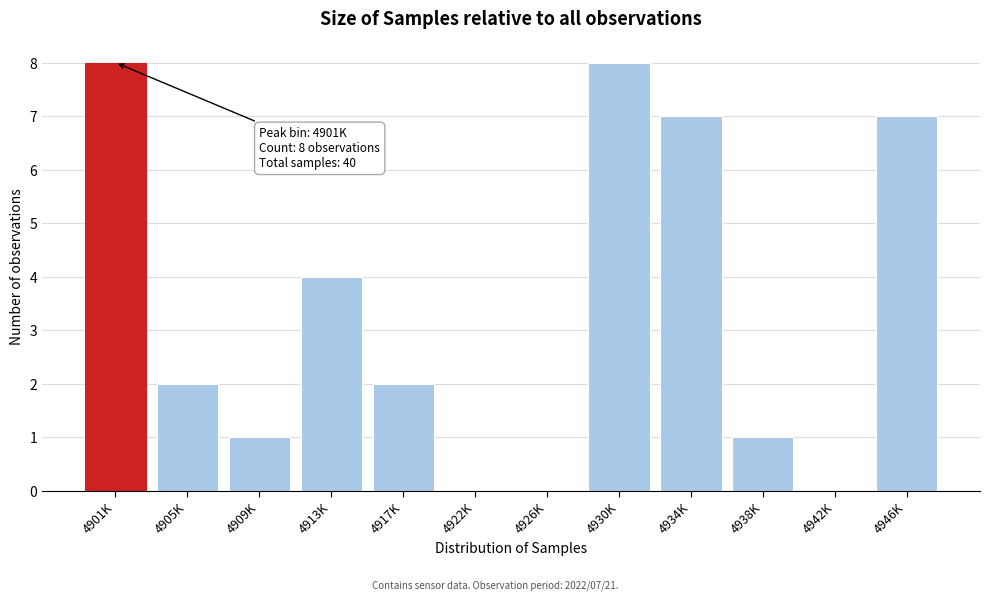

Reading right to left, what are all the values shown in this chart?

4946K=7	4942K=0	4938K=1	4934K=7	4930K=8	4926K=0	4922K=0	4917K=2	4913K=4	4909K=1	4905K=2	4901K=8